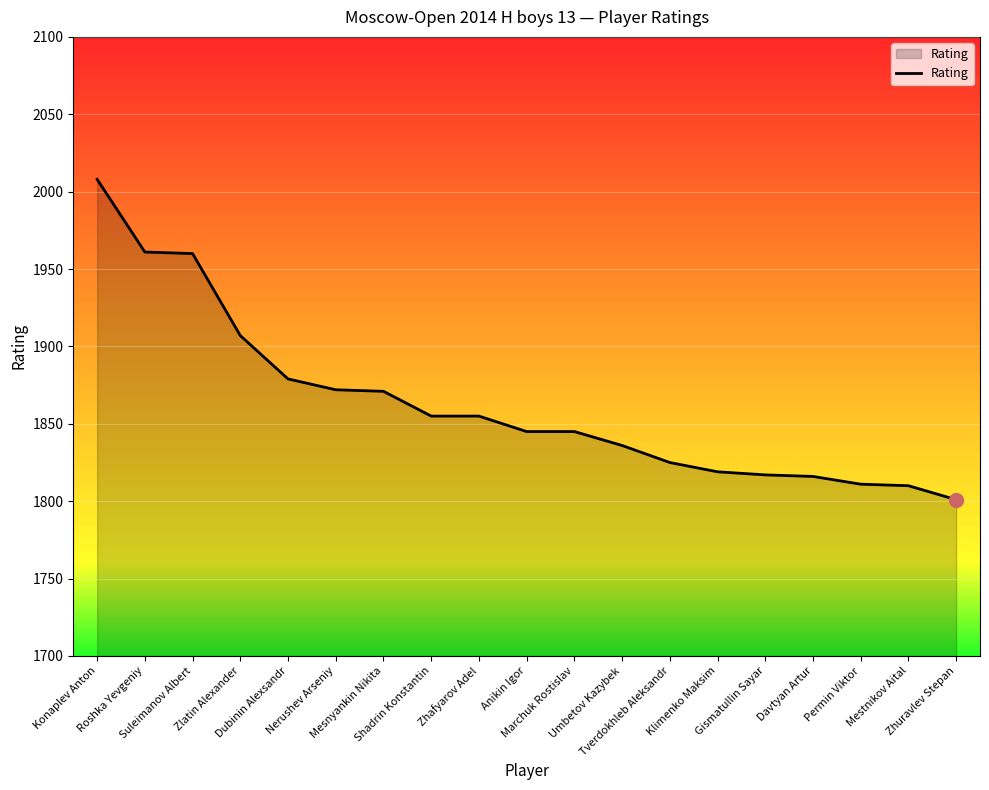

What is the difference between the maximum and minimum values?

207